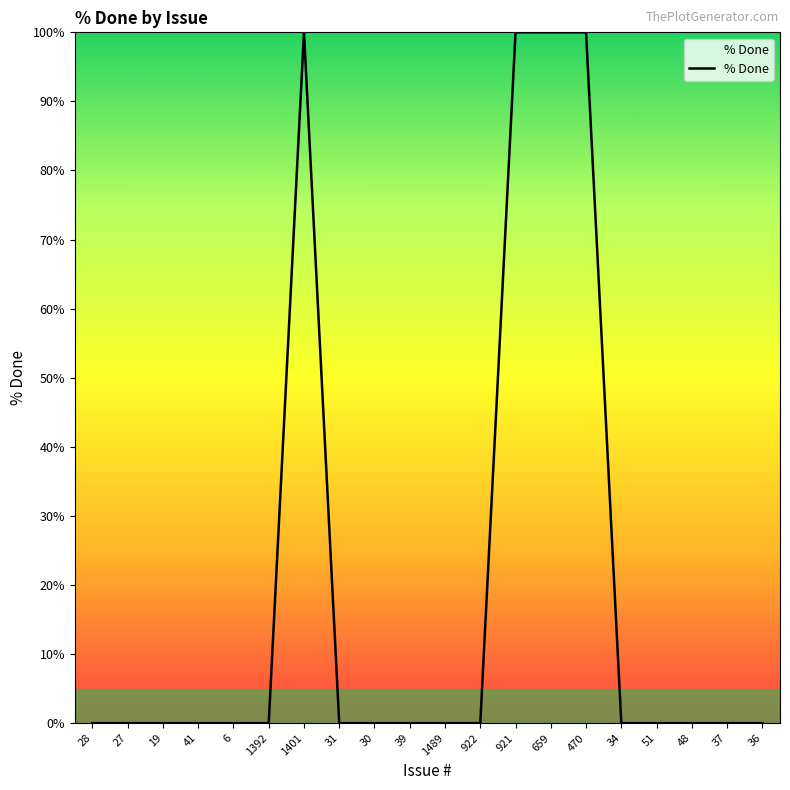

What position from the right is 659?

7